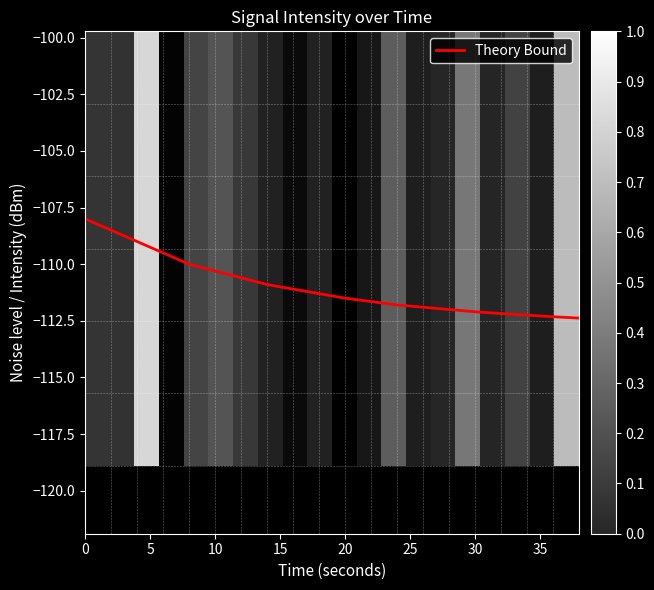

What is the minimum value for Theory Bound?

-112.4